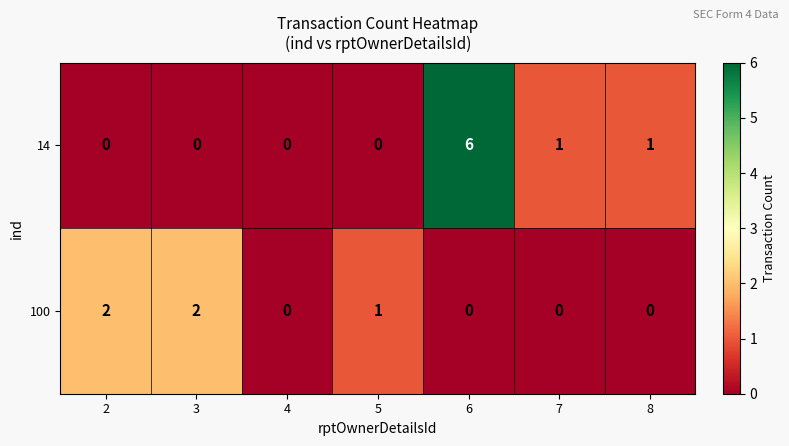

What is the sum of all 14 values?

8